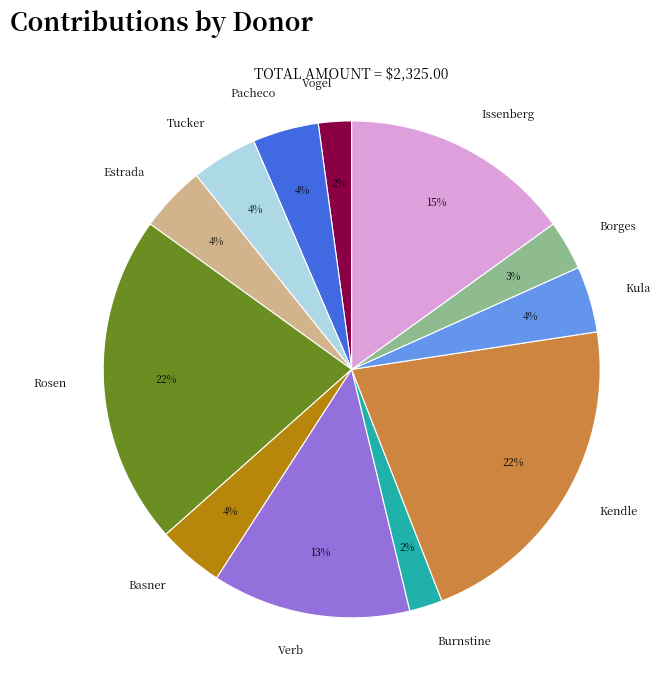

To the nearest percent, what portion does Basner represent?

4%